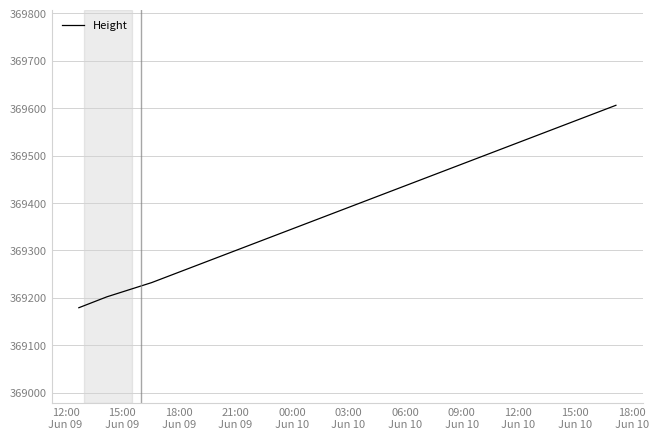

Reading left to right, what are all the values shown in this chart?

369179	369202	369232	369606